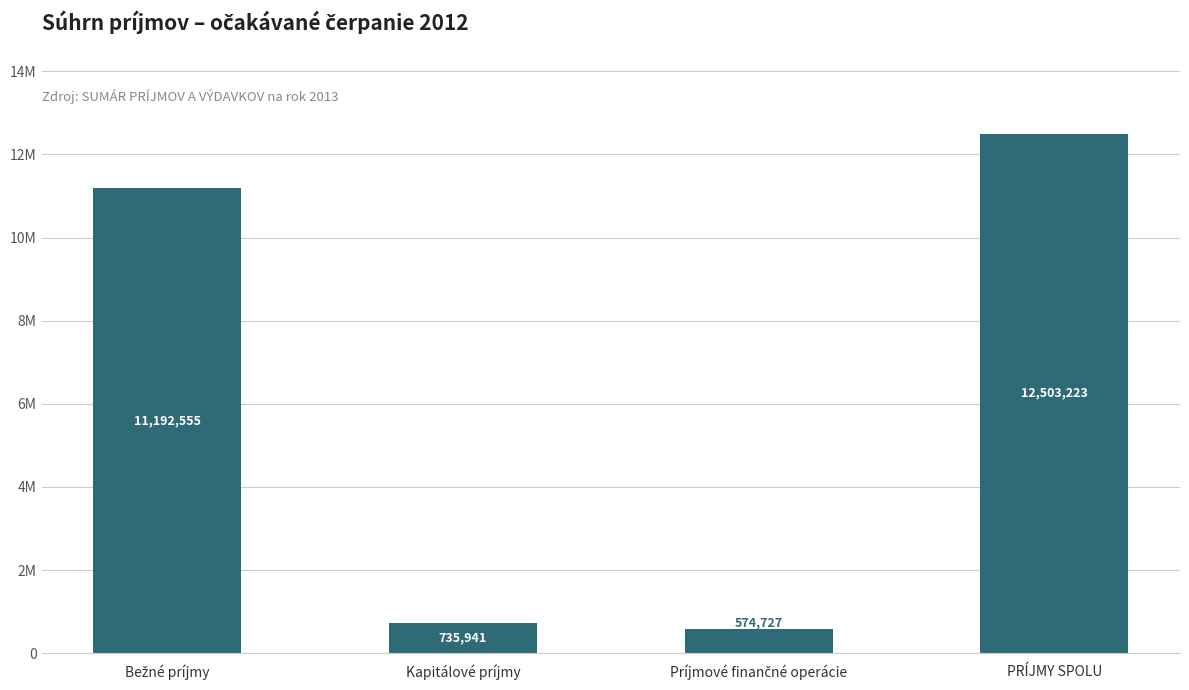

At which category does the chart reach its peak across all series?

PRÍJMY SPOLU